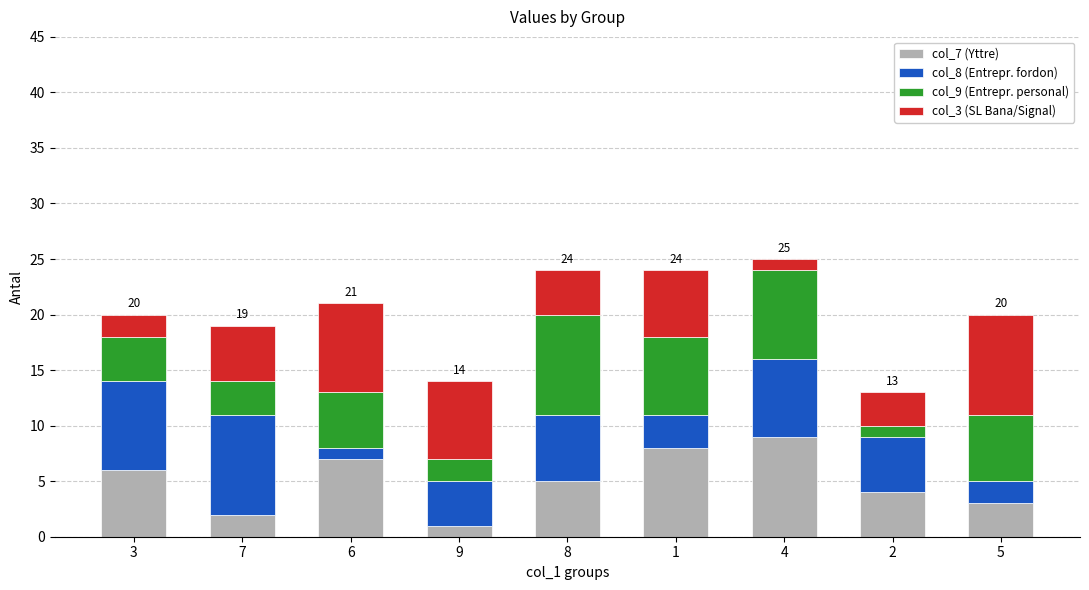

Is it true that col_7 (Yttre) equals 6 at 3?

True